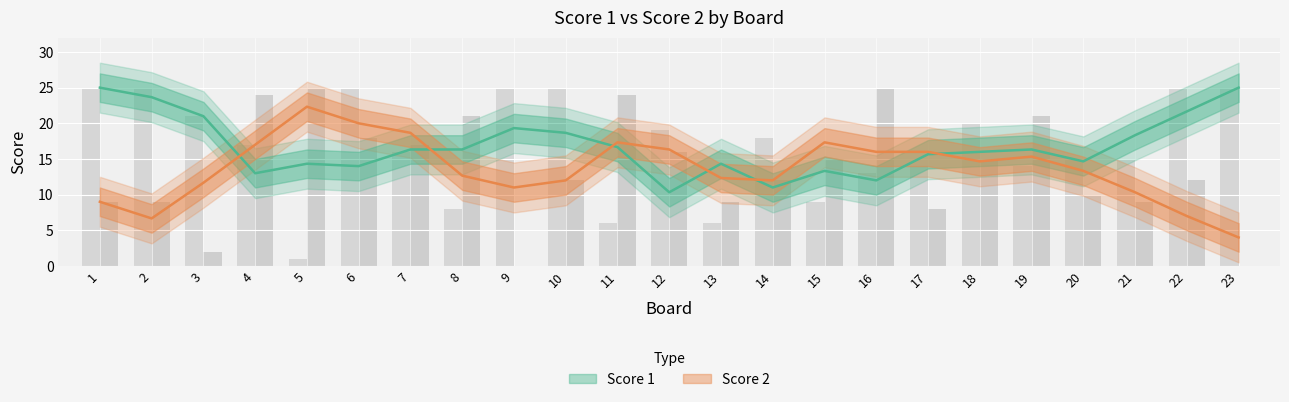

Where does the Score 2 series first go above 12?

4